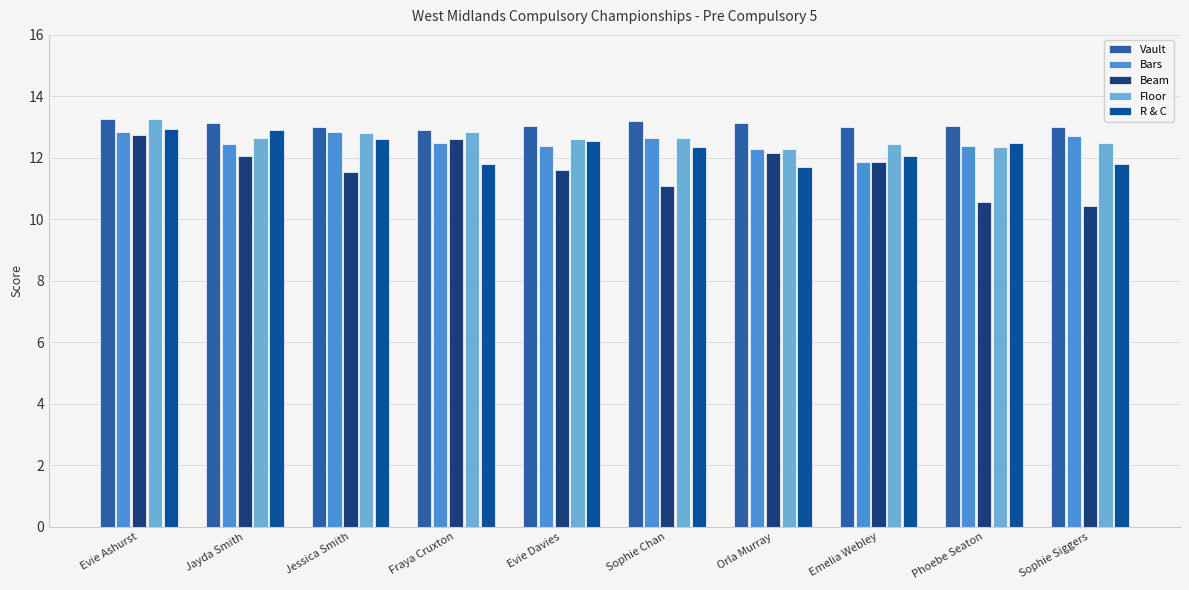

How many Floor values are between 12 and 13?

9